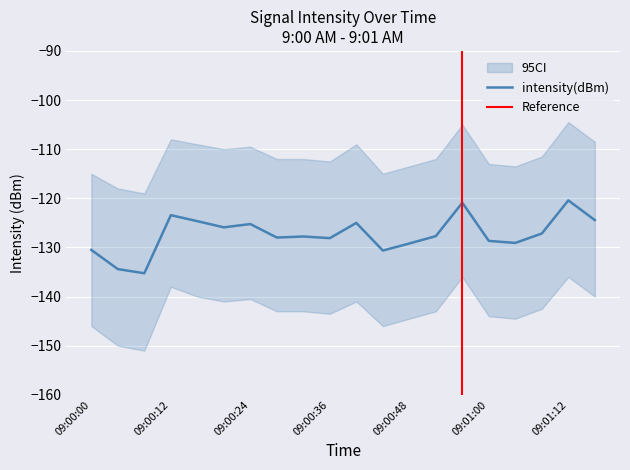

True or false: intensity(dBm) has a value of -26.6 at 09:00:12.

False